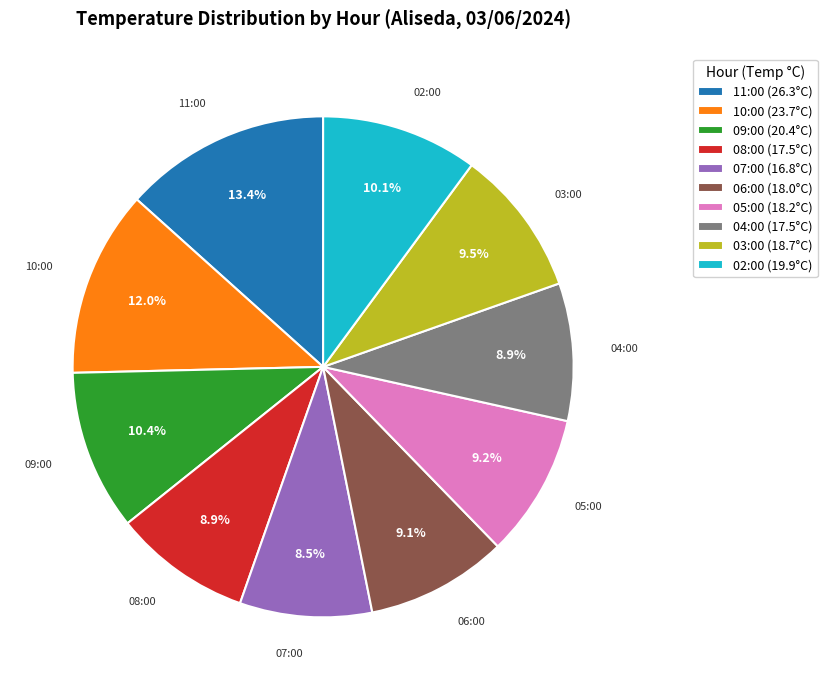

Is it true that 06:00 is 9% of the pie?

True